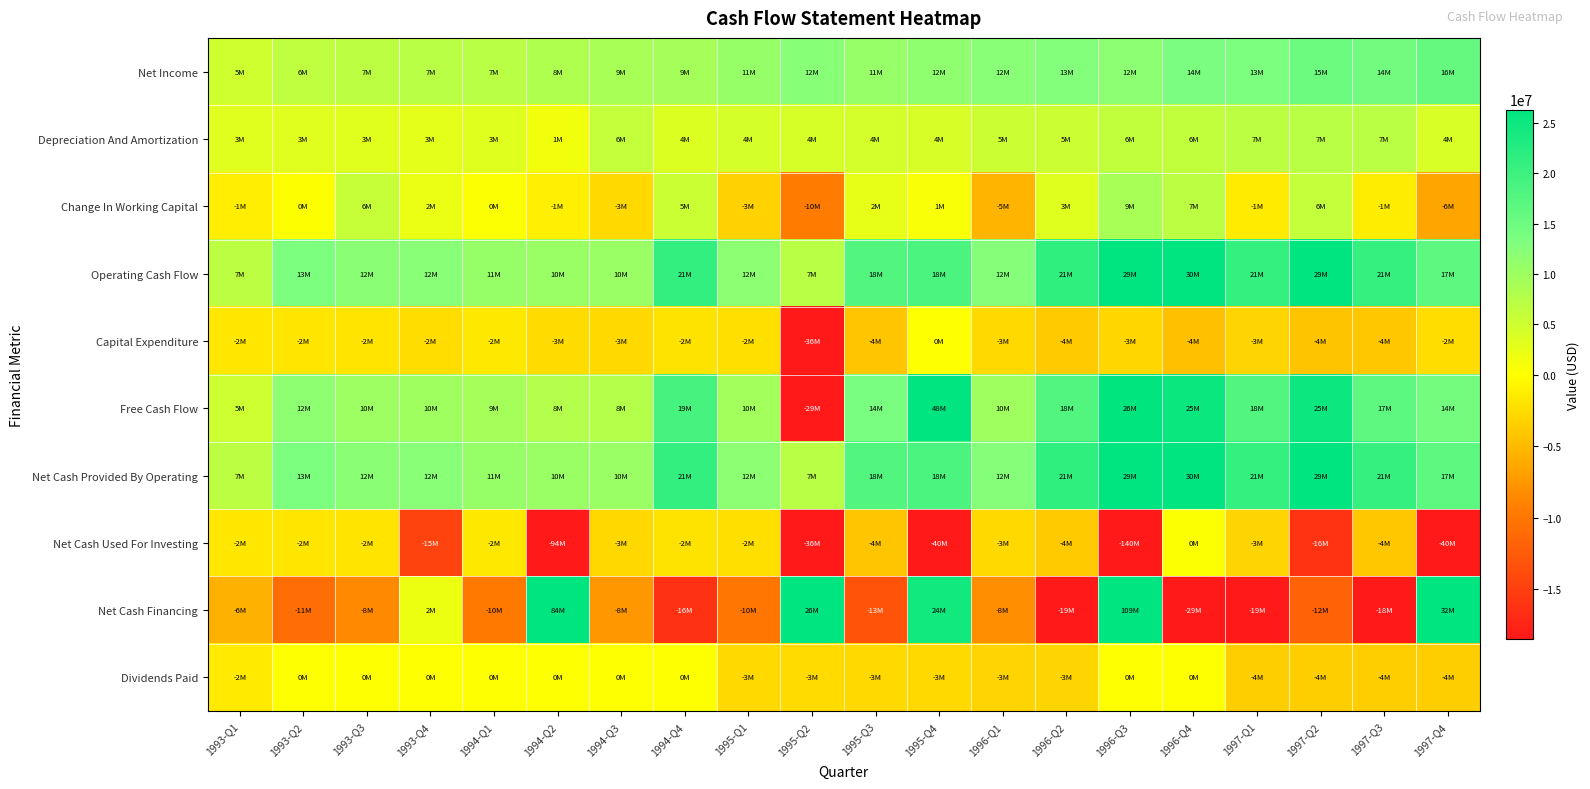

What is the spread (max minus min) of values at 1994-Q1?

20600000